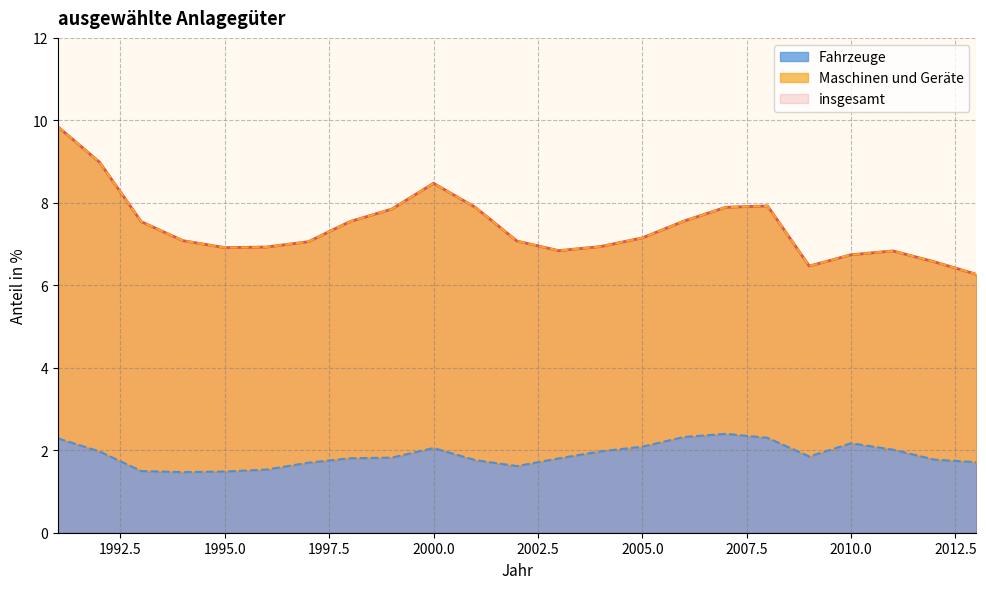

What is the value of the Fahrzeuge point at the 7th from the left?

1.7